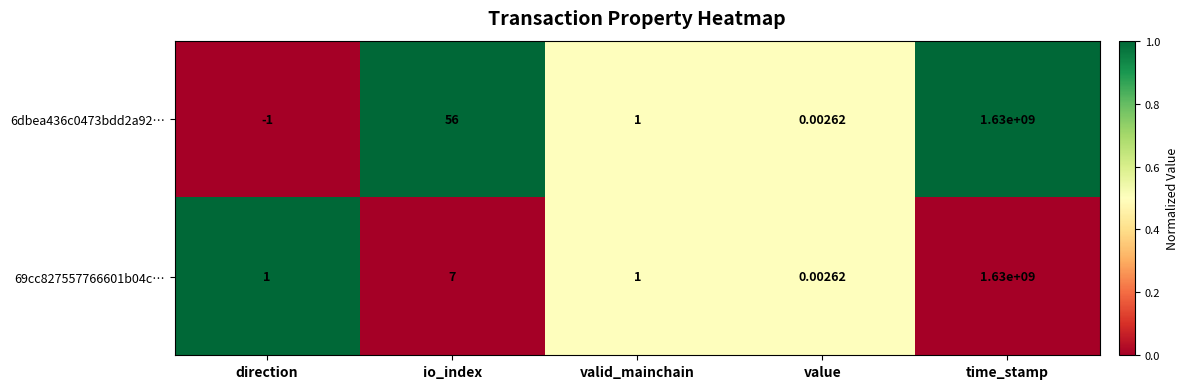

At which label does 6dbea436c0473bdd2a92… first exceed 1?

io_index